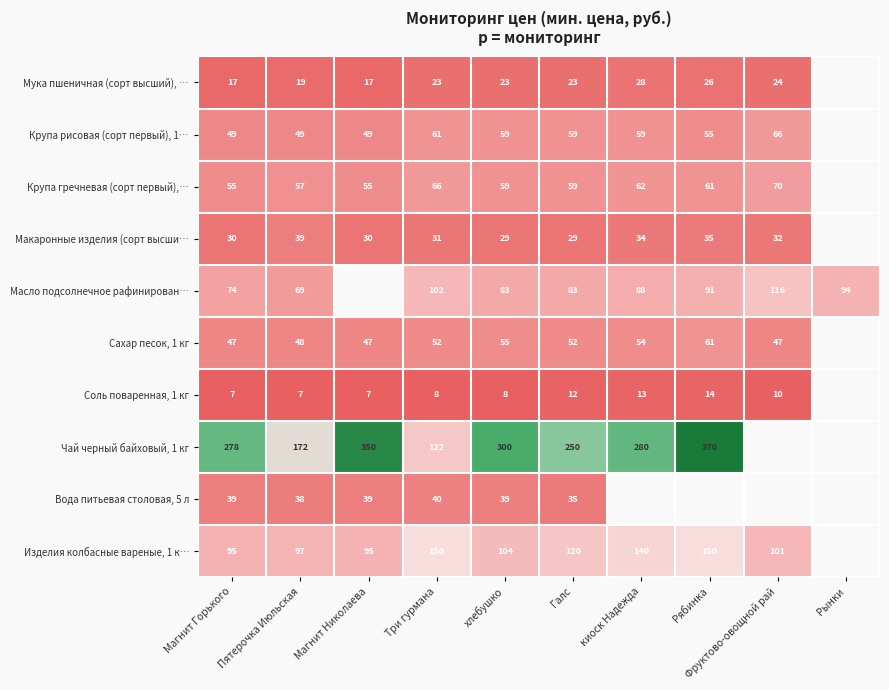

What value does the Крупа рисовая (сорт первый), 1… series have at Магнит Николаева?

49.4